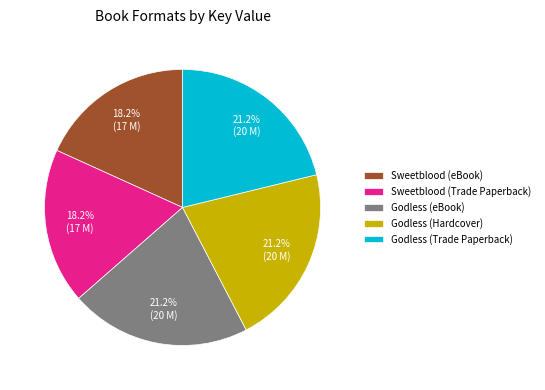

To the nearest percent, what is the difference between the Sweetblood (Trade Paperback) and Godless (Hardcover) slice percentages?

3%